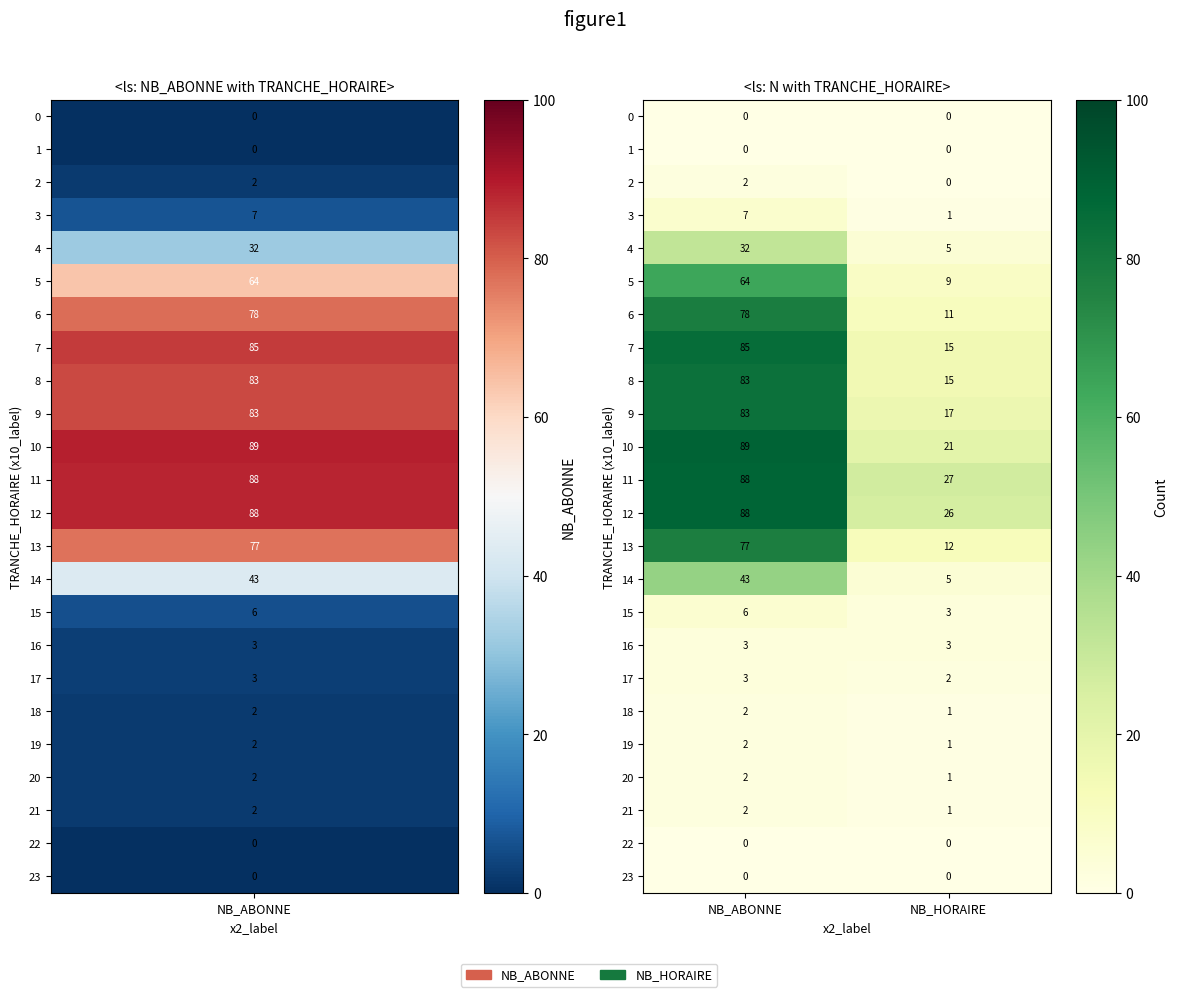

What is the total value across all series at NB_ABONNE?

839